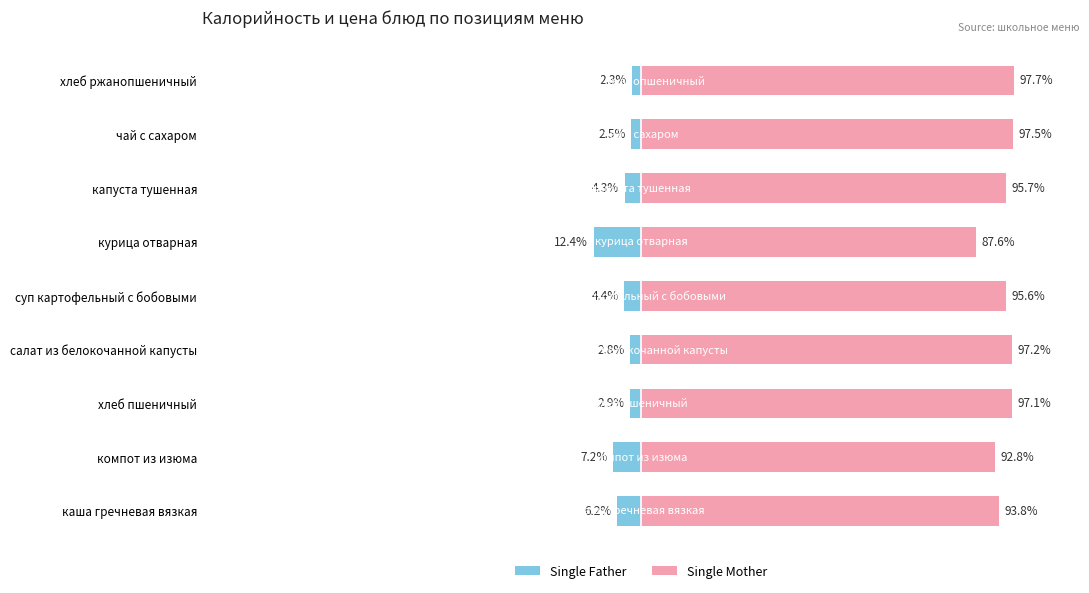

How many values in the Single Father series exceed -4?

4